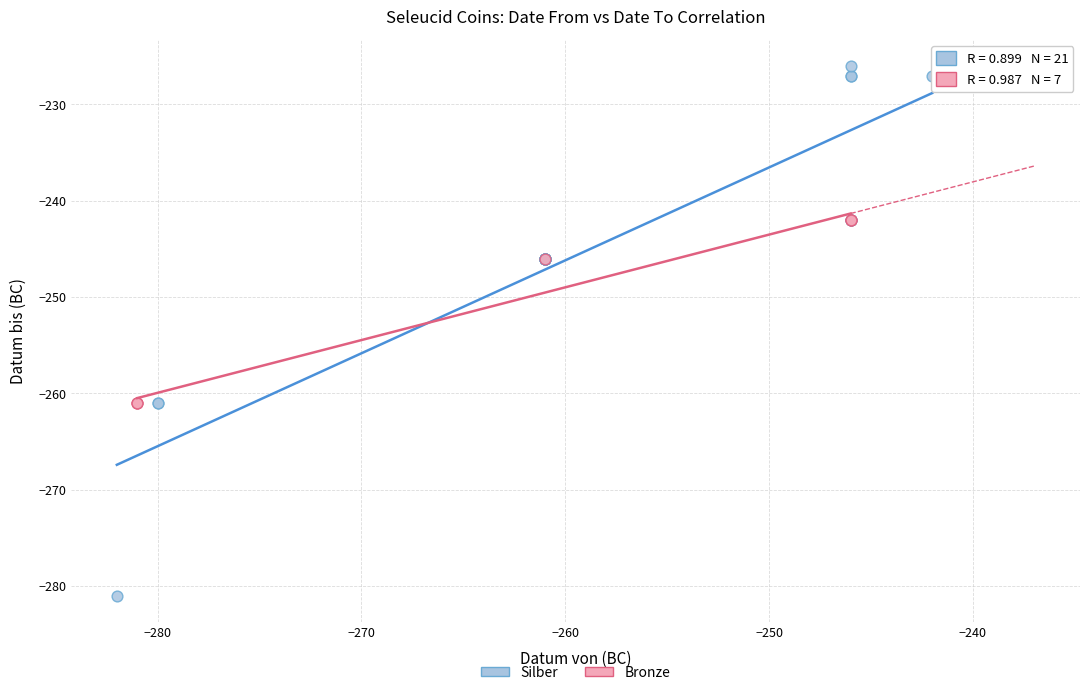

Which series contains the lowest Y value?

Silber